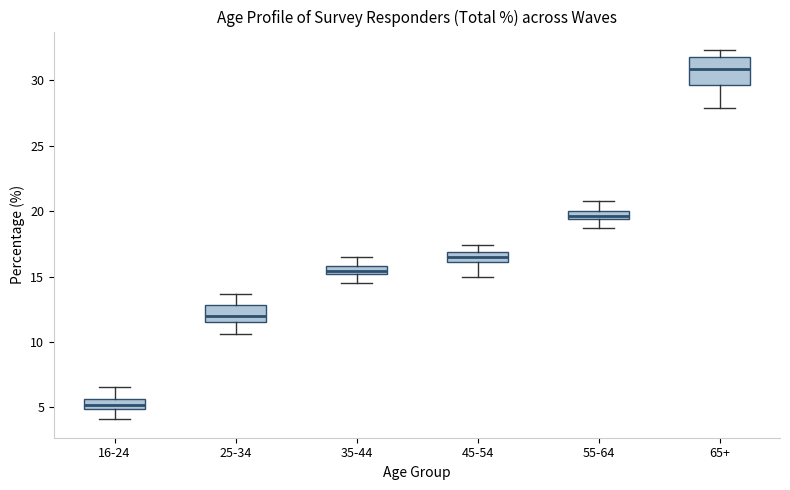

Which box is the tallest, from its lower edge to its upper edge?

65+